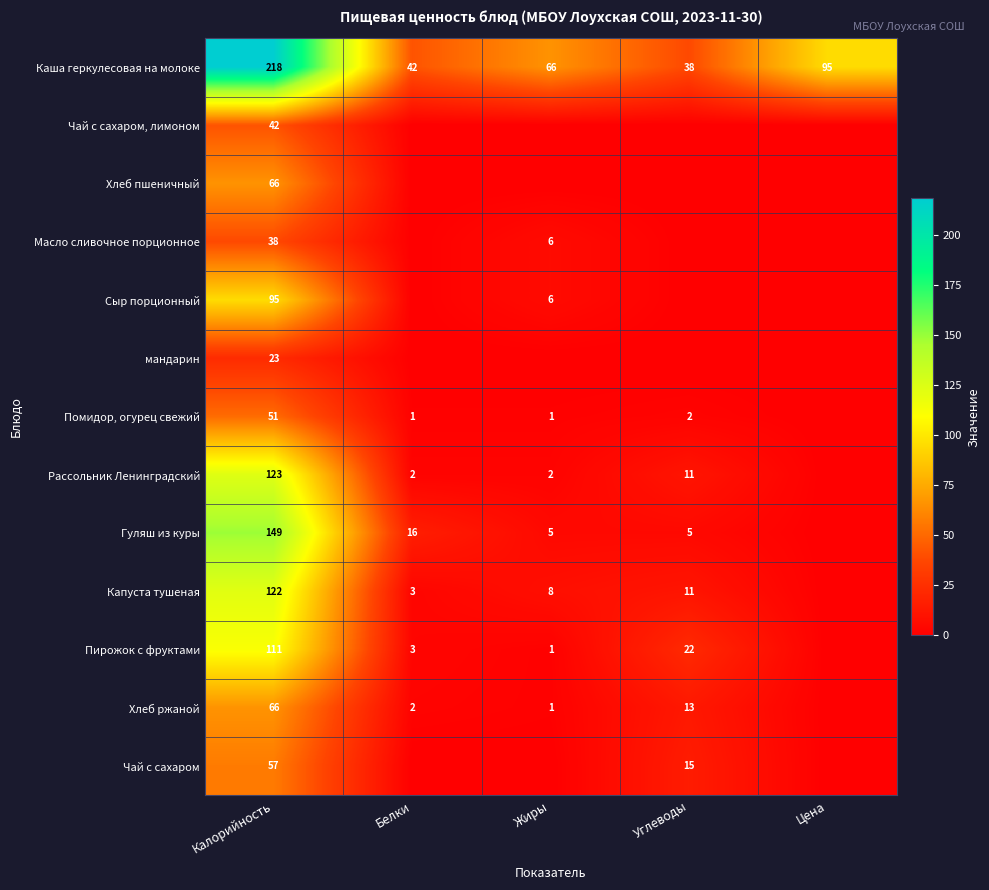

At how many categories does at least one series exceed 145?

1